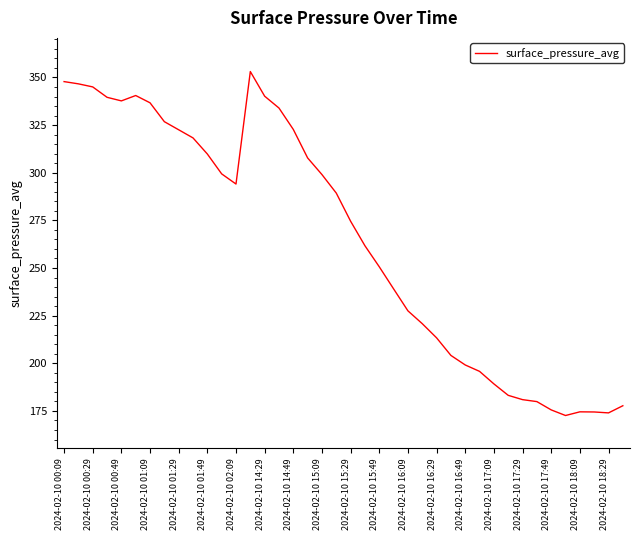

Does the chart have visible grid lines?

No